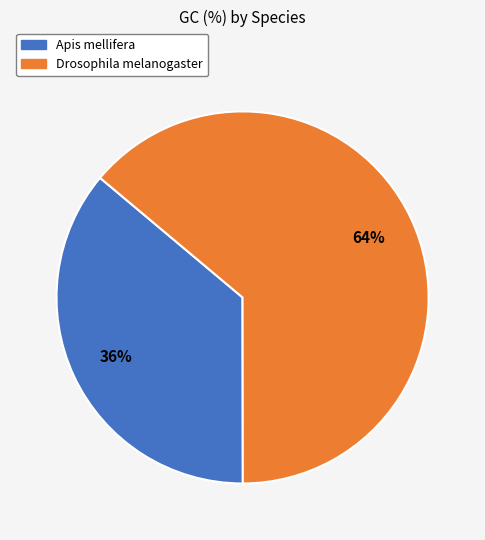

Which slice is the smallest?

Apis mellifera